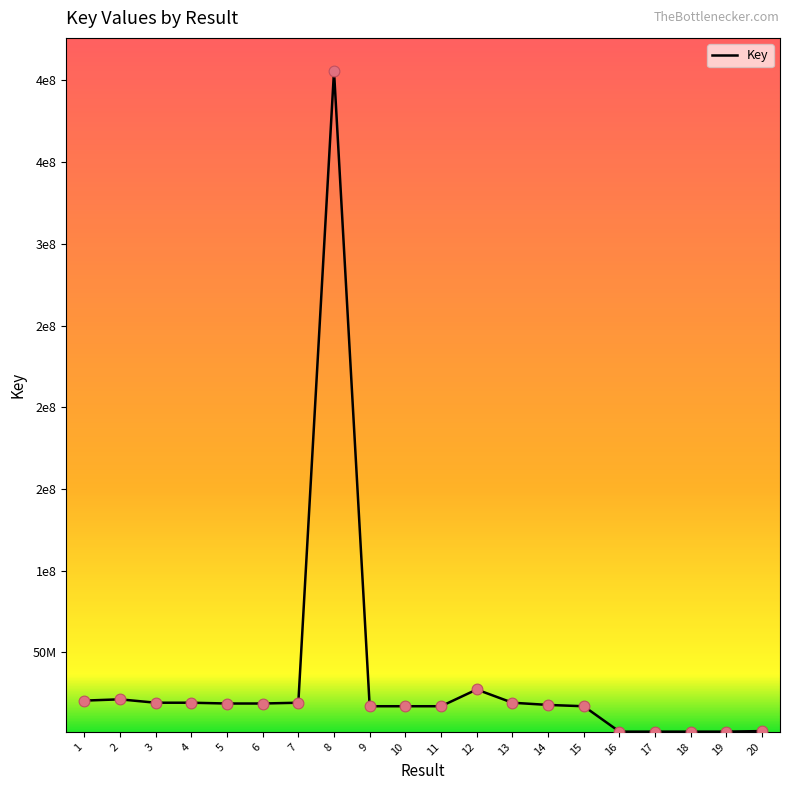

Is this an area chart (filled region under the line)?

No